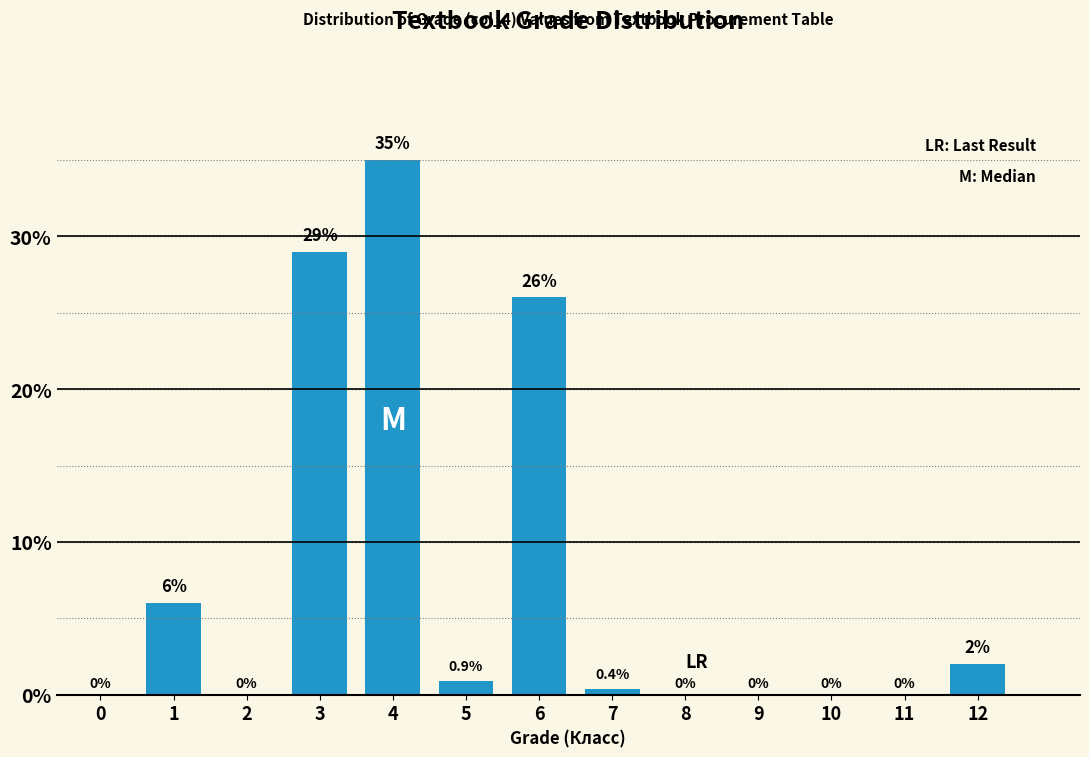

Reading left to right, extract all data points from this chart.

0=0.0	1=6.0	2=0.0	3=29.0	4=35.0	5=0.9	6=26.0	7=0.4	8=0.0	9=0.0	10=0.0	11=0.0	12=2.0